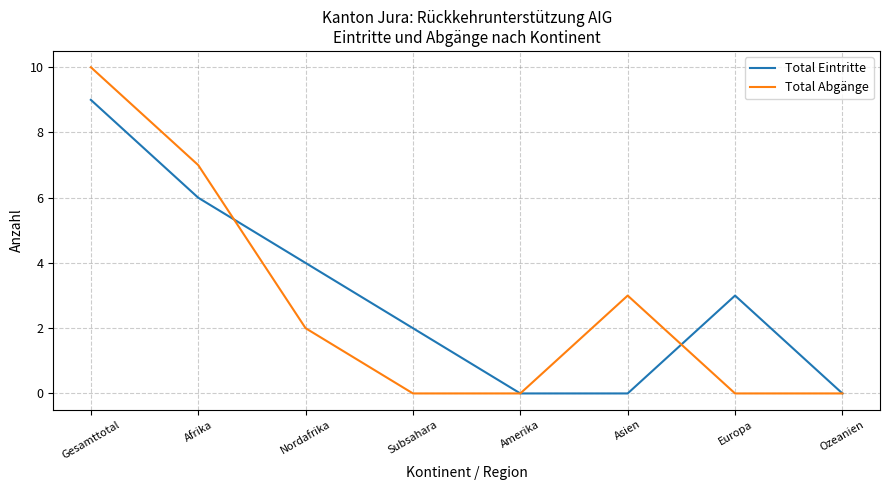

List the series in order of their peak value, highest first.

Total Abgänge, Total Eintritte